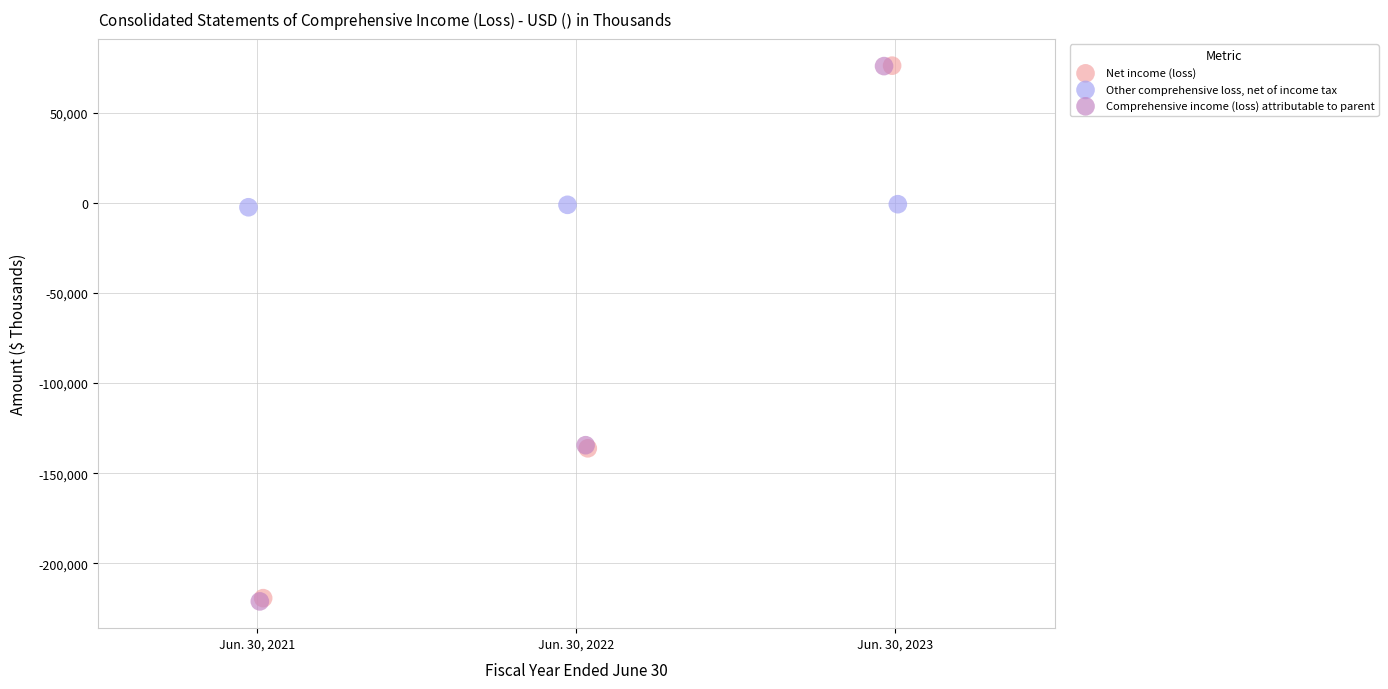

Which series has the widest spread of Y values?

Comprehensive income (loss) attributable to parent